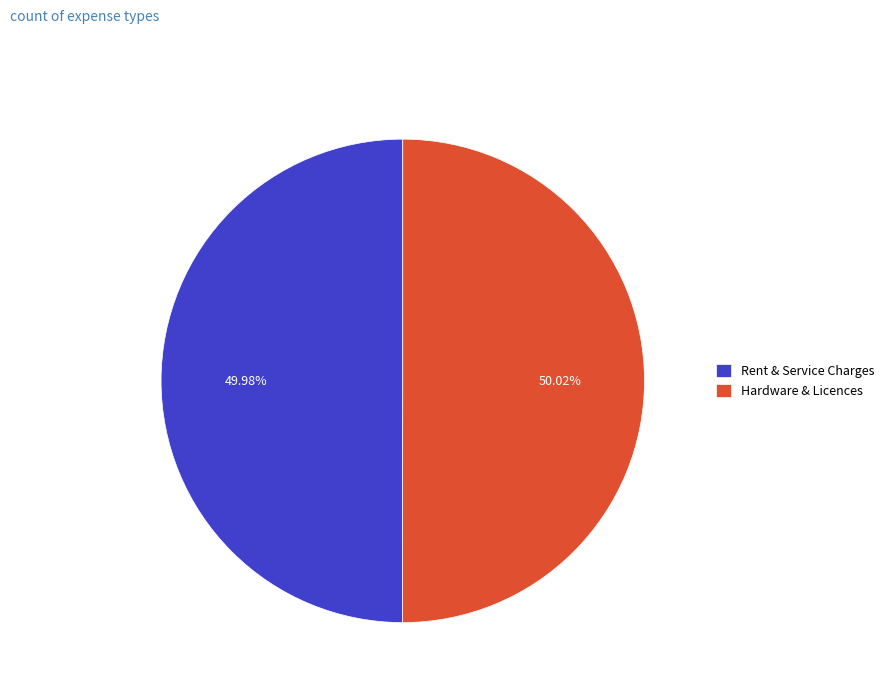

Approximately how many times larger is the value at Rent & Service Charges compared to Hardware & Licences?

1.0